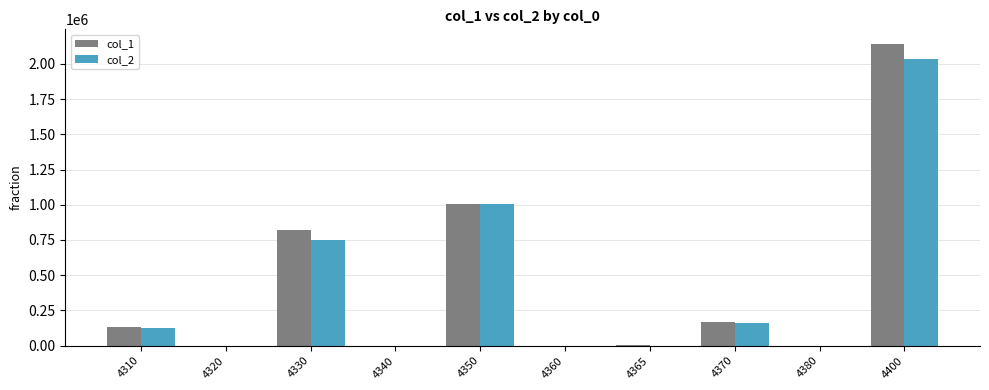

Which series changed the most between 4360 and 4370?

col_1